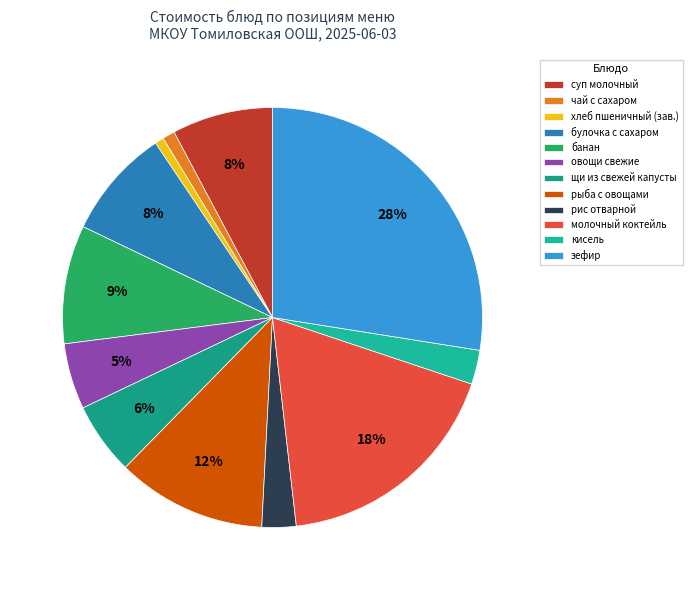

How many slices are in this pie chart?

12